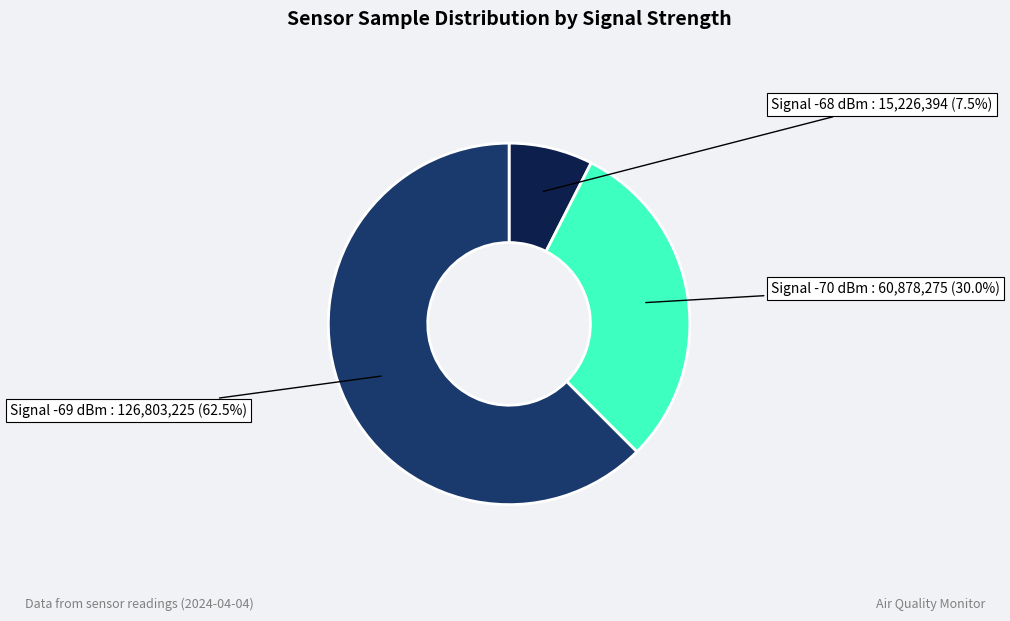

Is there a majority slice in this chart?

Yes